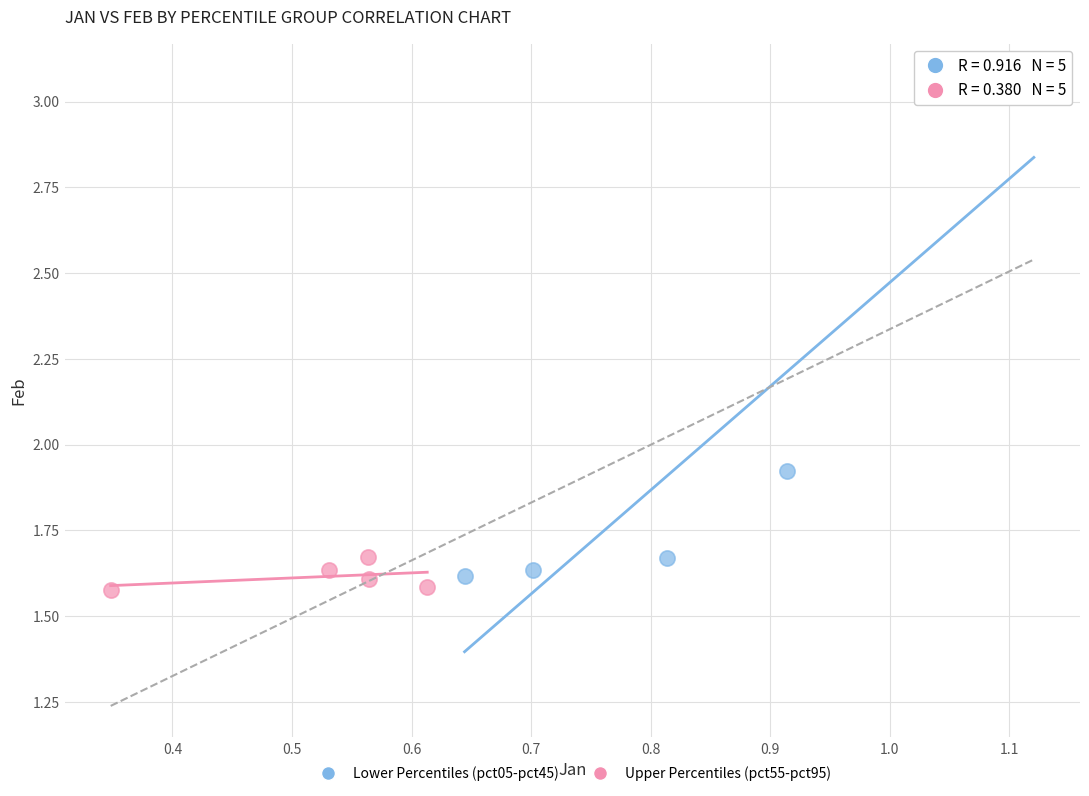

Which series has the widest spread of Y values?

Lower Percentiles (pct05-pct45)